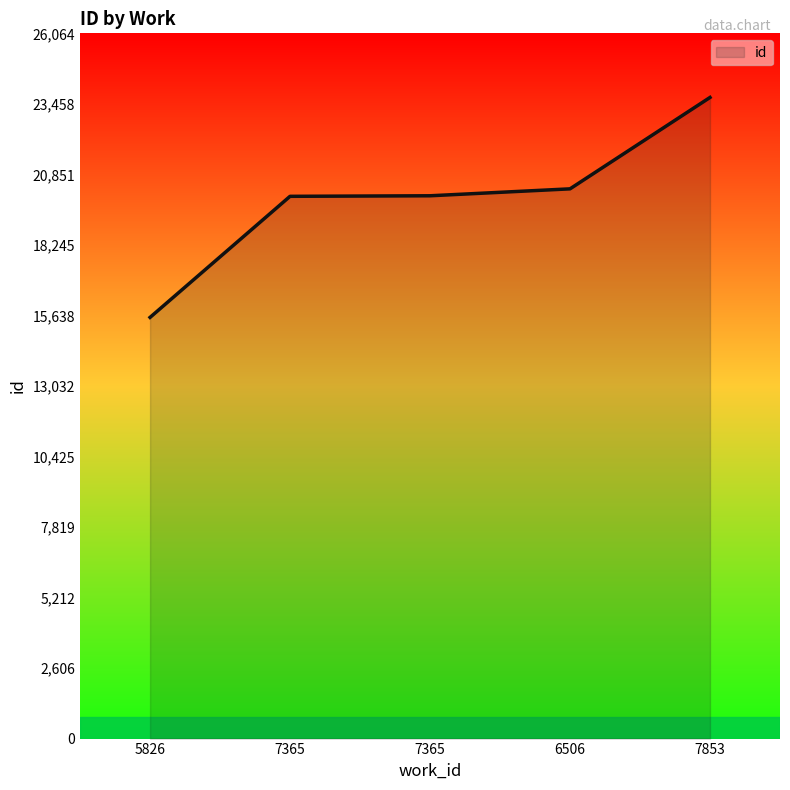

True or false: the data has more than 0 interior local peaks.

False